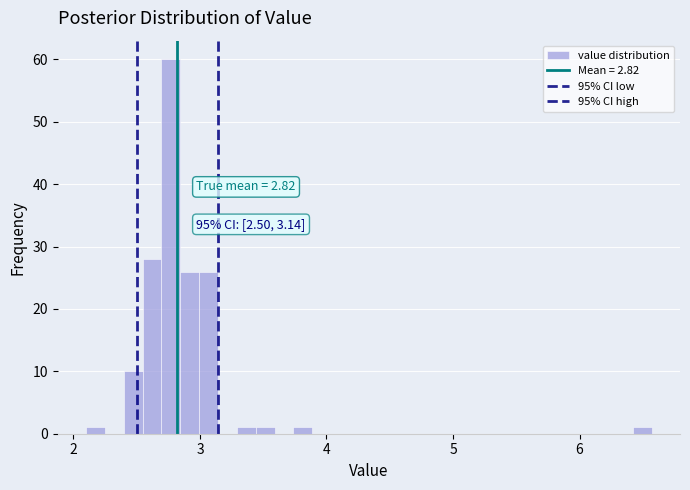

Around what value on the x-axis is the tallest bar? Give the approximate position of its centre, as read against the axis.

2.8